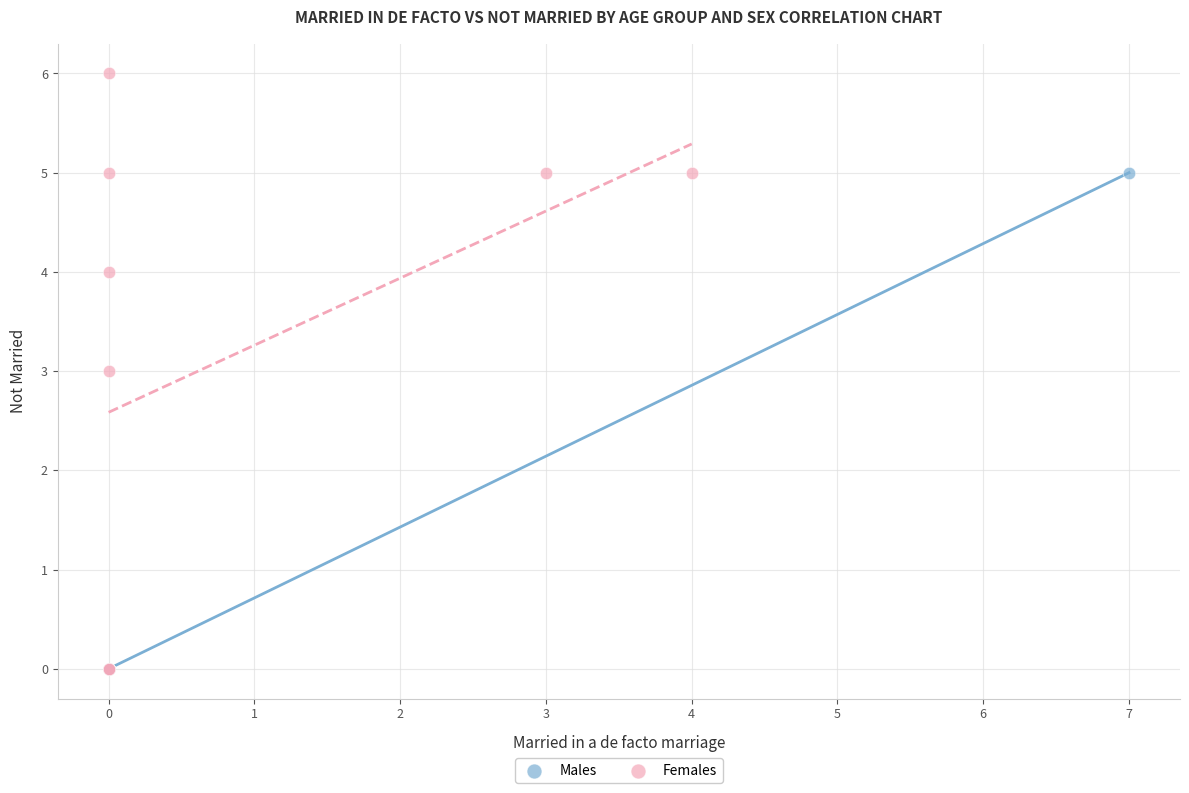

Which series has the largest Y range (max minus min)?

Females